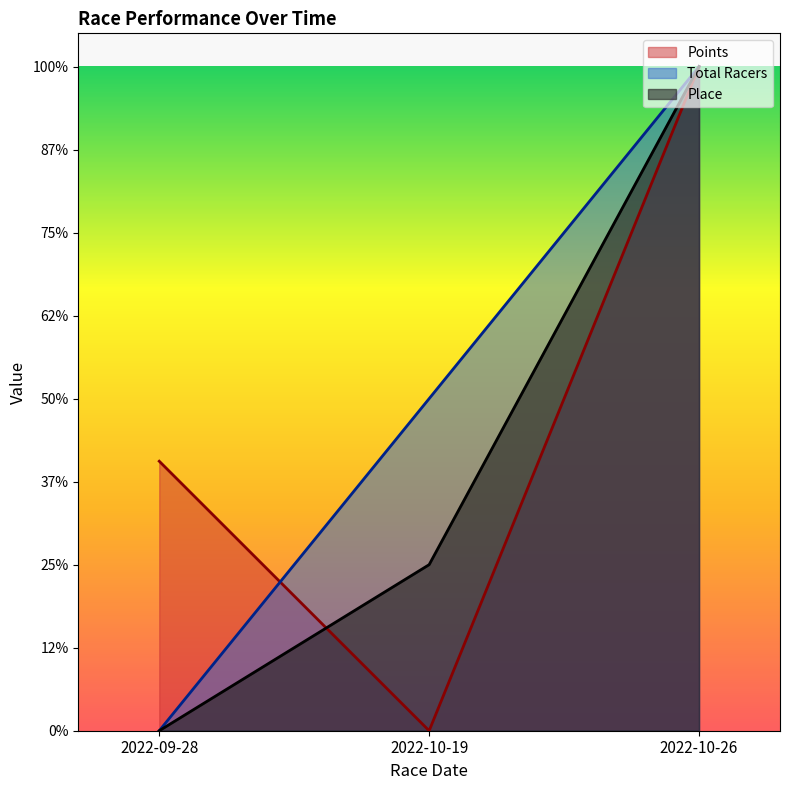

True or false: Points has a value of 400.0 at 2022-10-26.

True